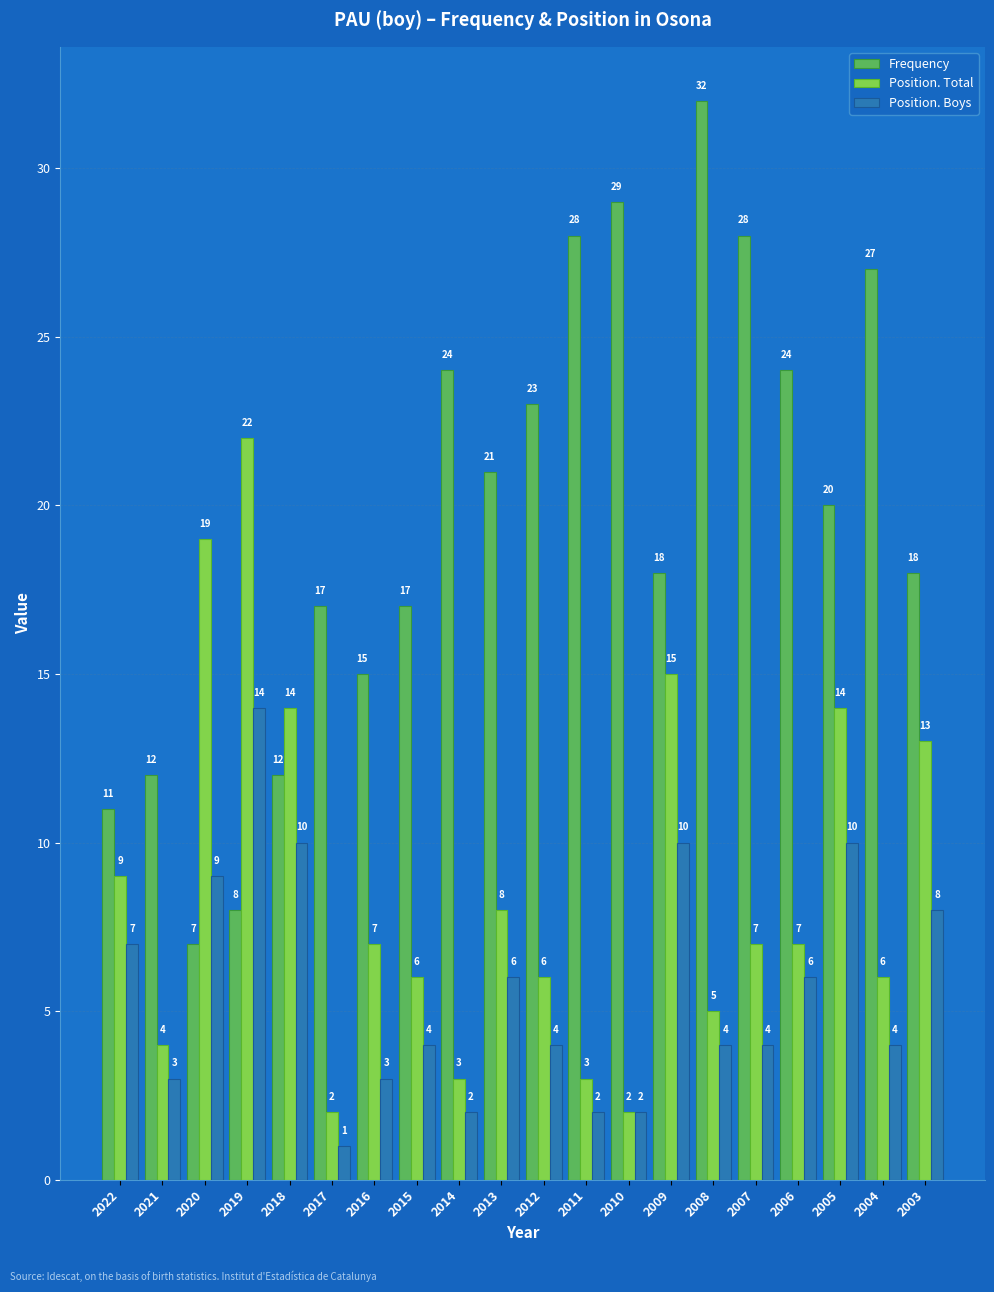

How many bars are there in total?

60